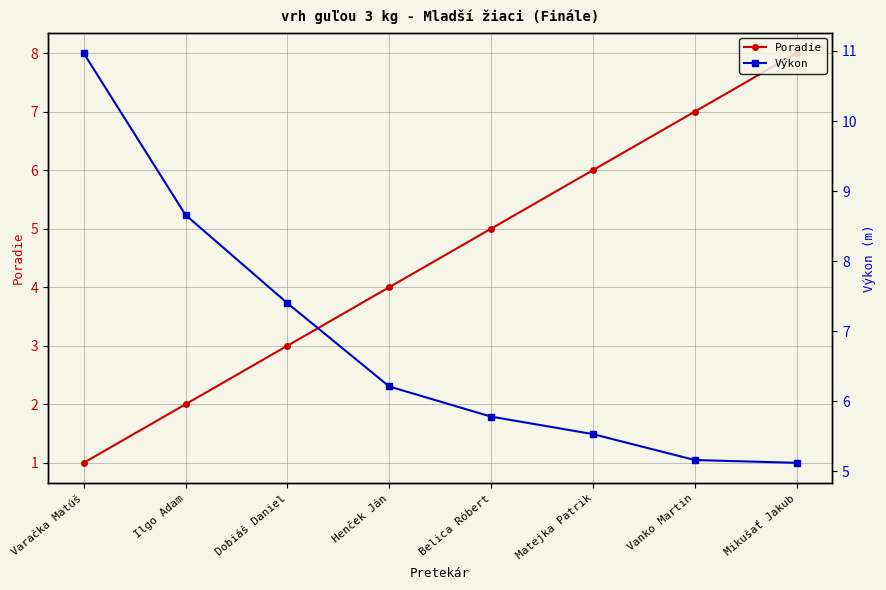

What is the difference between the maximum and minimum values in the Poradie series?

7